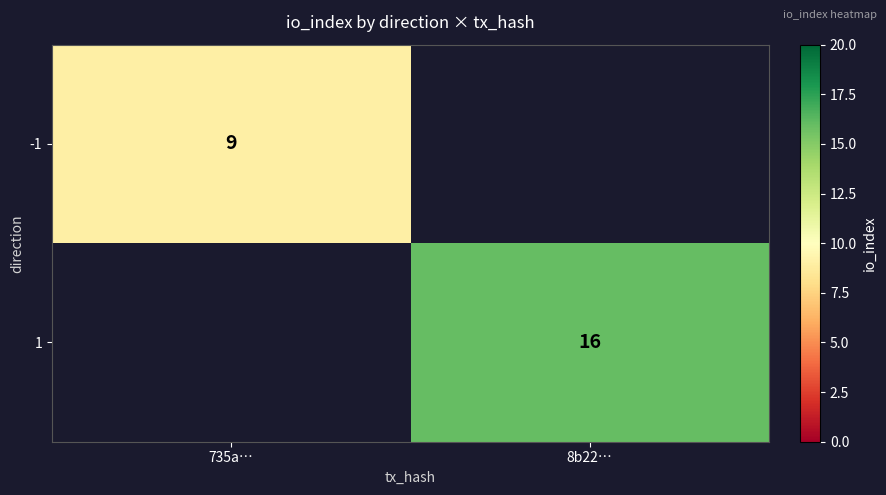

Which label corresponds to the smallest value in the chart?

735a…